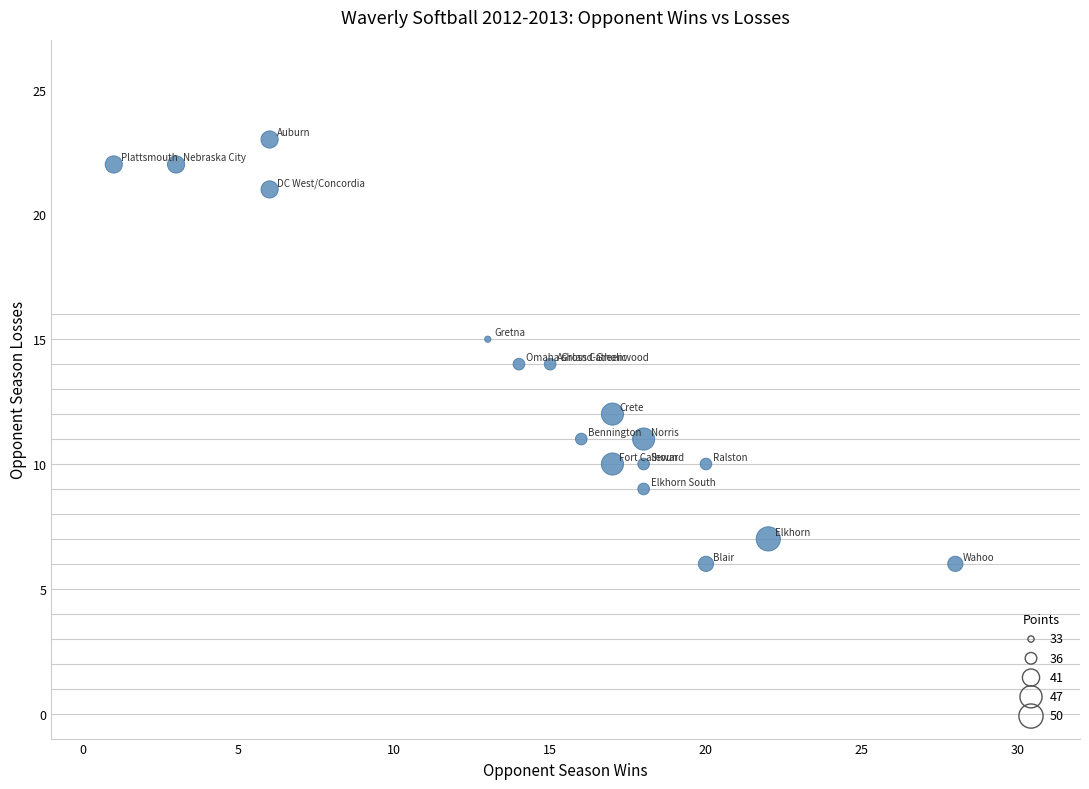

What is the range of X values (max minus min)?

27